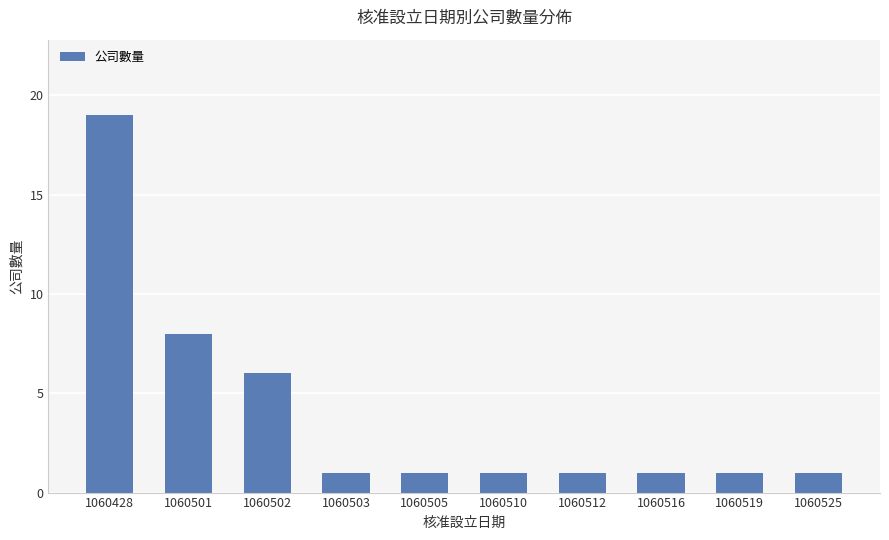

How many categories are shown in the chart?

10